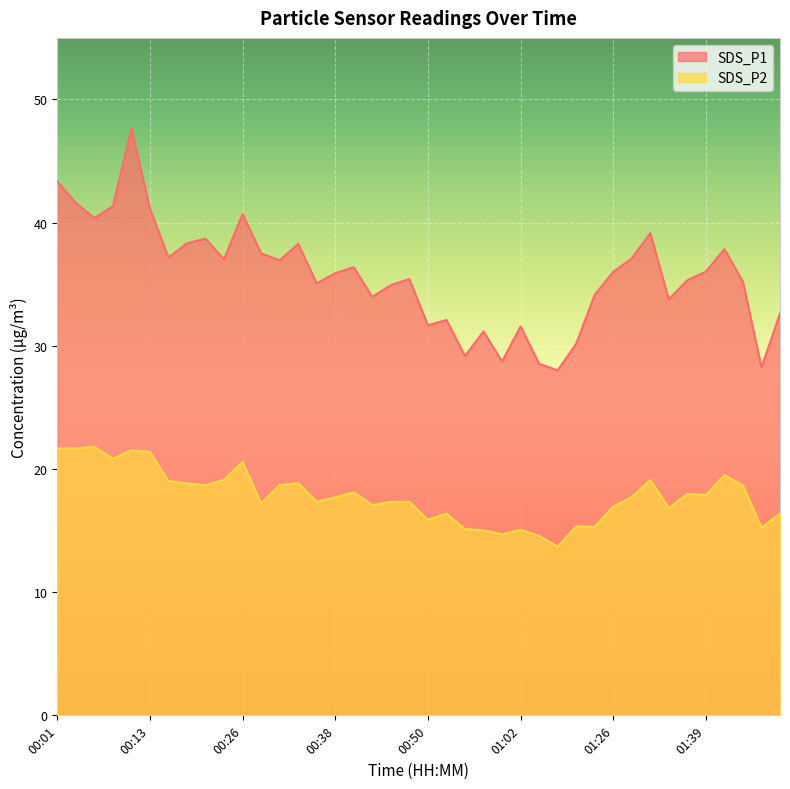

The value of SDS_P2 at 00:43 is 17.1. True or false?

True